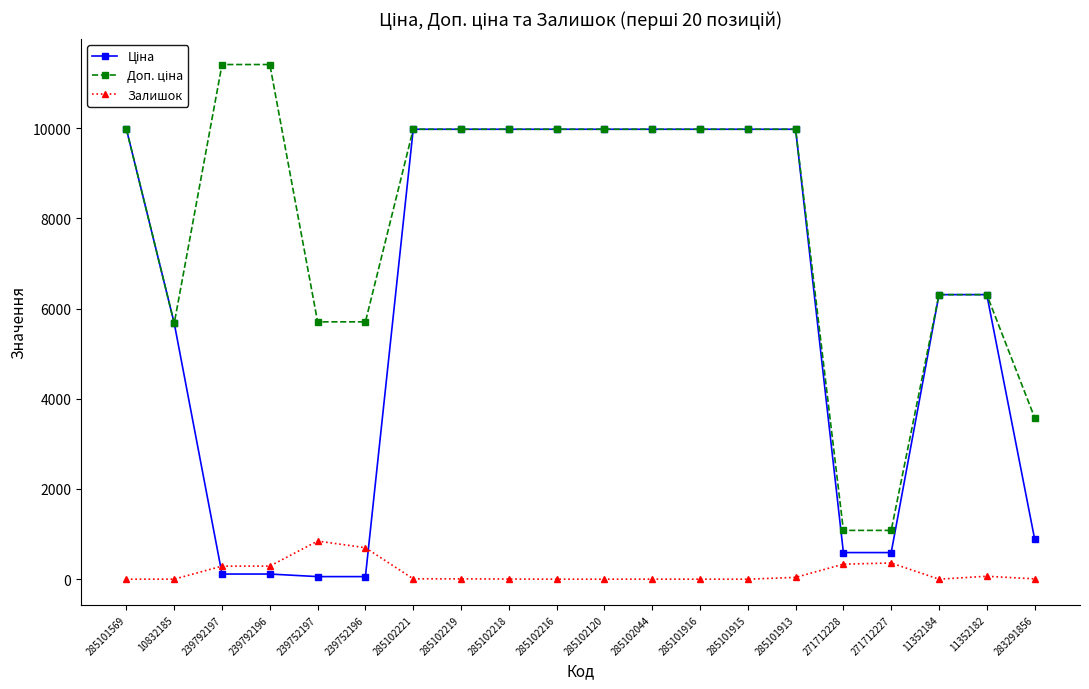

Does the chart display data point markers on the line(s)?

Yes